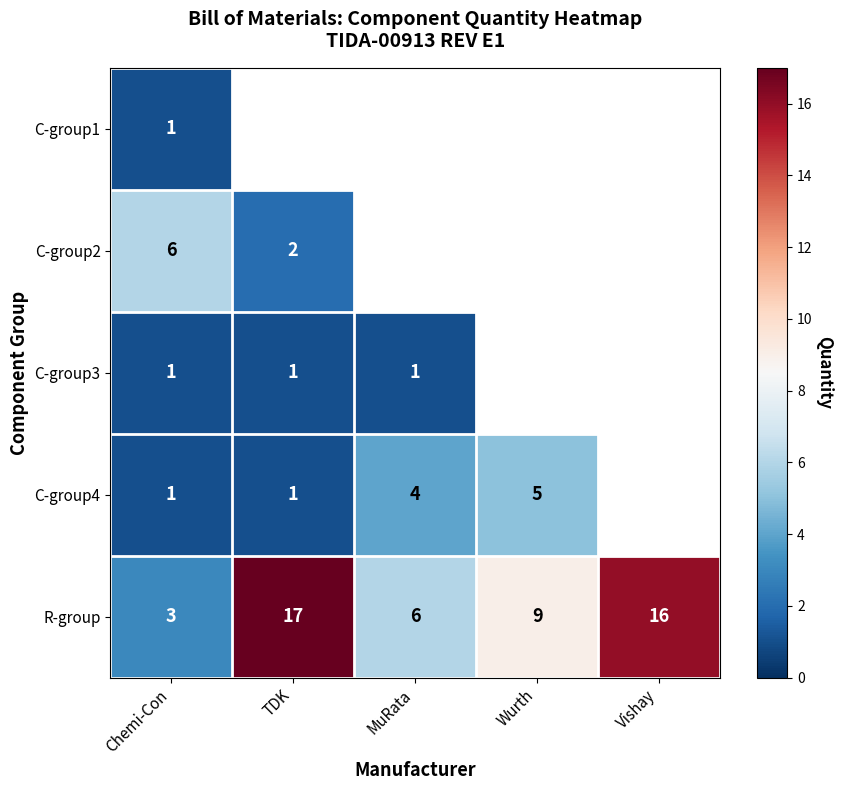

What is the minimum value for R-group?

3